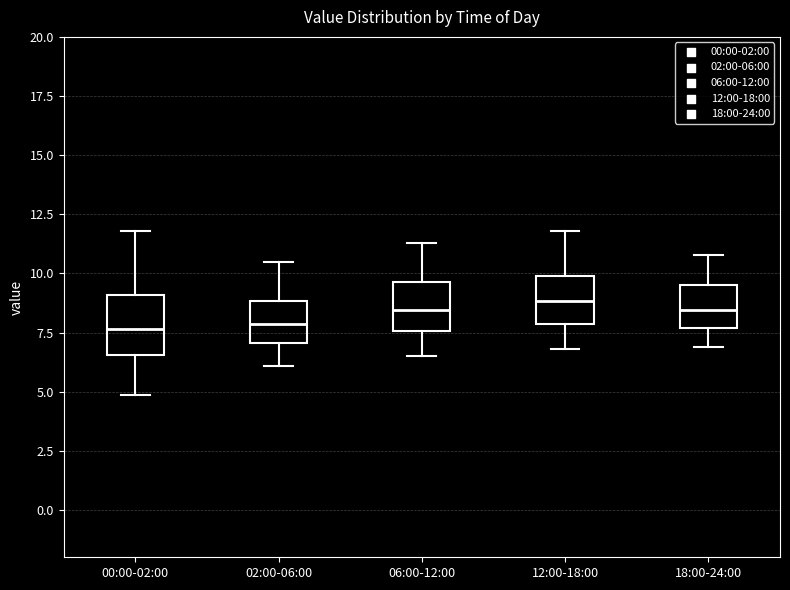

Reading left to right, transcribe this box plot: for each box, give where its median line is, the range the box spans, and where its two whiskers end, as read against the y-axis. The values are not printed on the chart, so give them approximately, as read against the axis.

00:00-02:00: median 7.5, box 6.5 to 9.0, whiskers 5.0 to 12.0
02:00-06:00: median 8.0, box 7.0 to 9.0, whiskers 6.0 to 10.5
06:00-12:00: median 8.5, box 7.5 to 9.5, whiskers 6.5 to 11.5
12:00-18:00: median 9.0, box 8.0 to 10.0, whiskers 7.0 to 12.0
18:00-24:00: median 8.5, box 7.5 to 9.5, whiskers 7.0 to 11.0